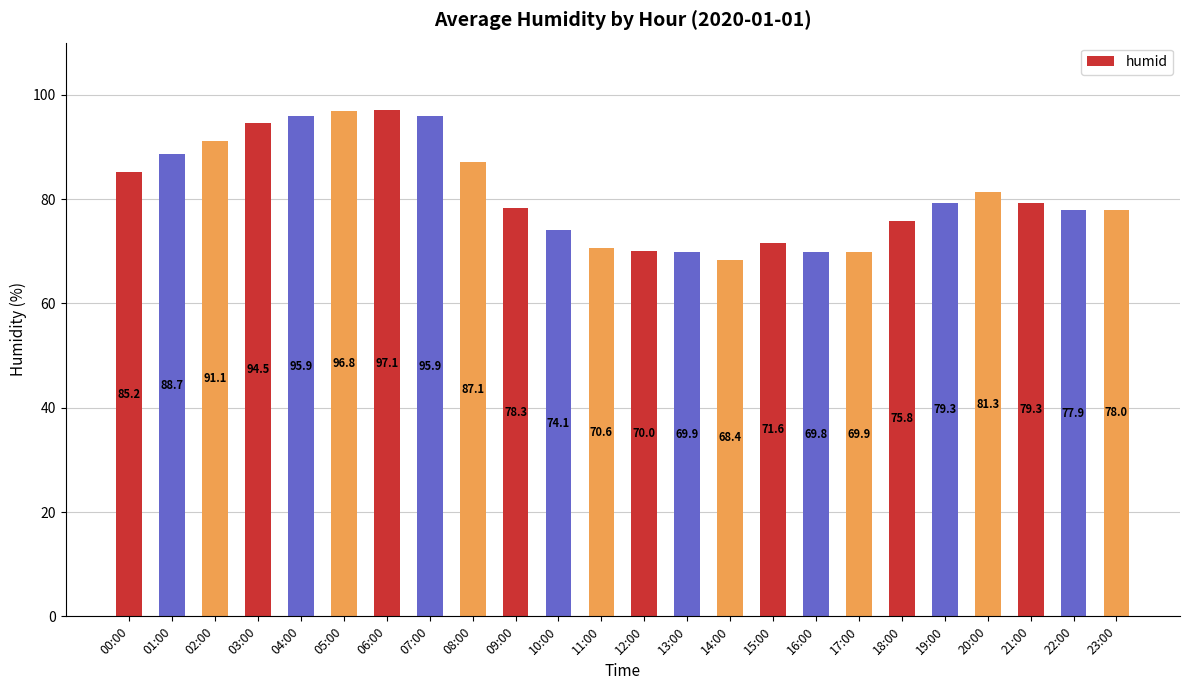

What position from the right is 23:00?

1